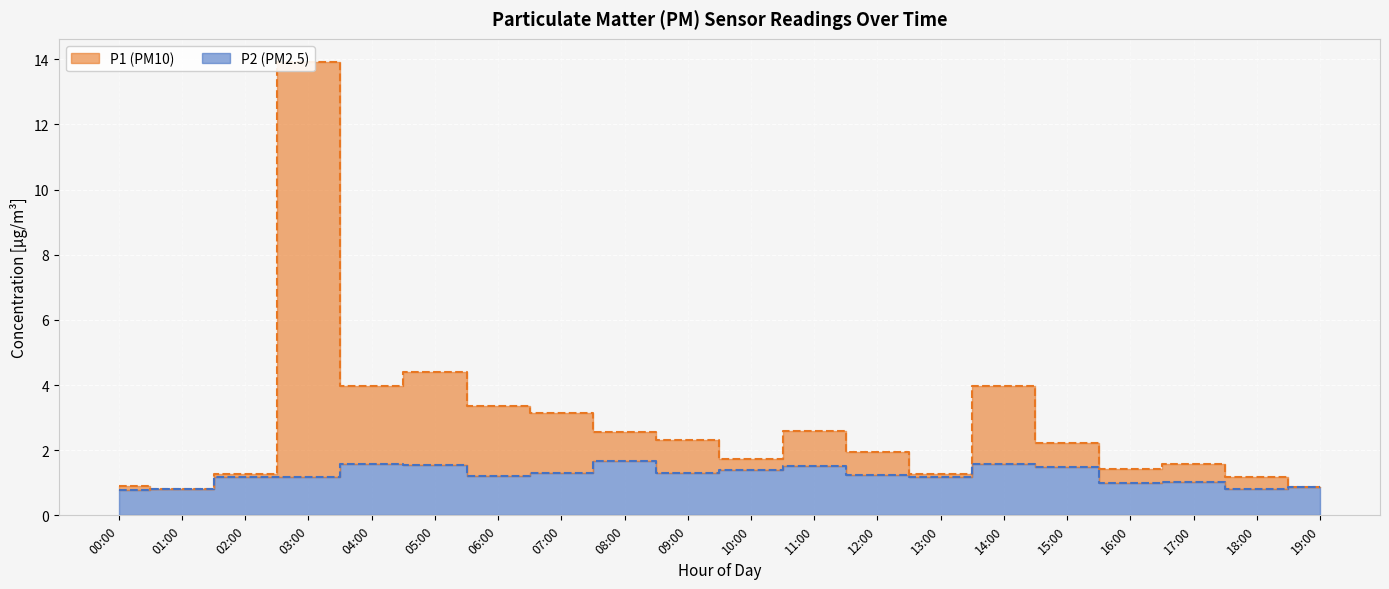

What is the maximum value shown in the chart?

13.9